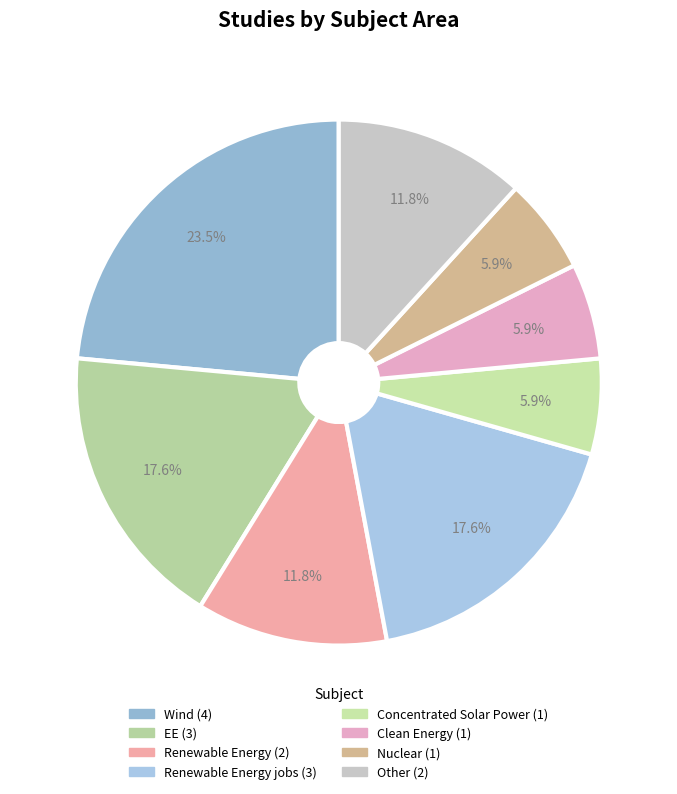

How many segments does this pie chart have?

8